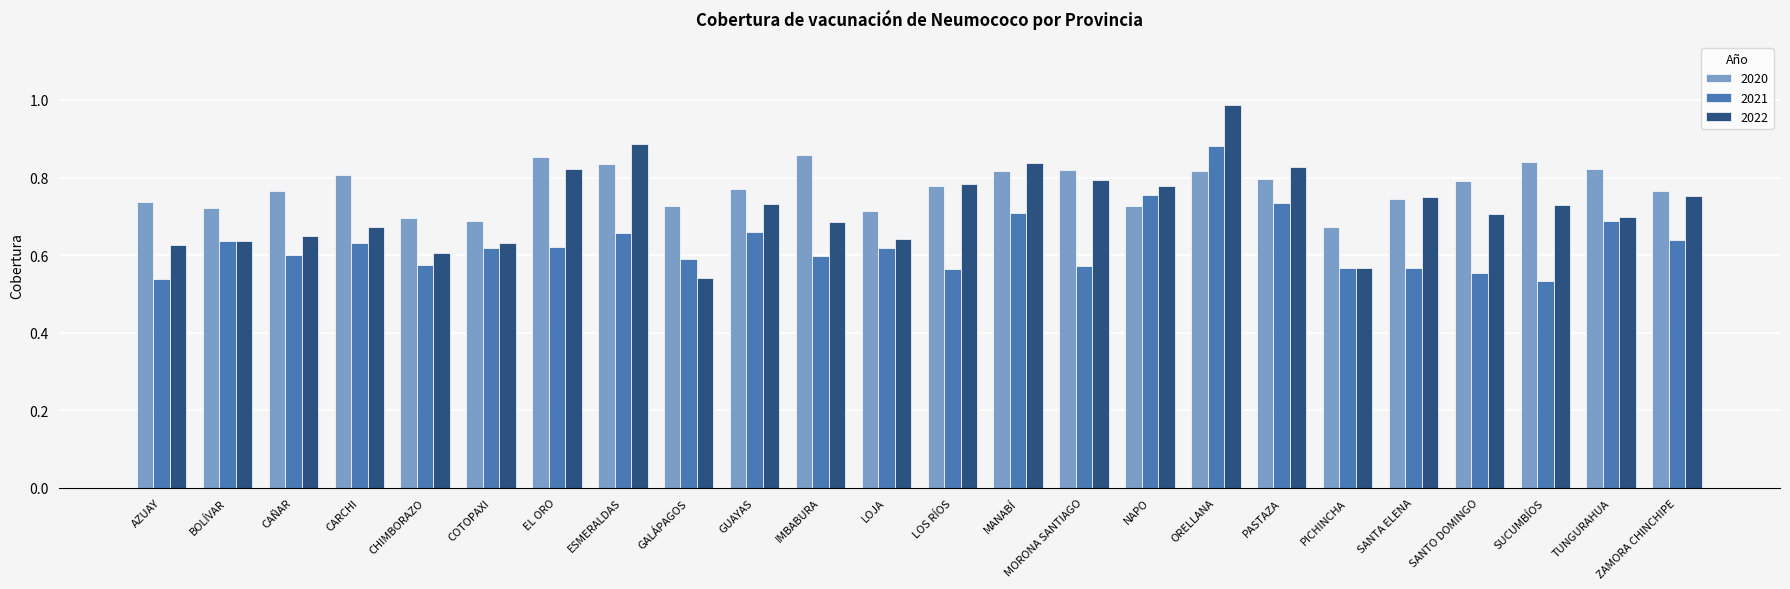

List the series in order of their overall mean, highest first.

2020, 2022, 2021